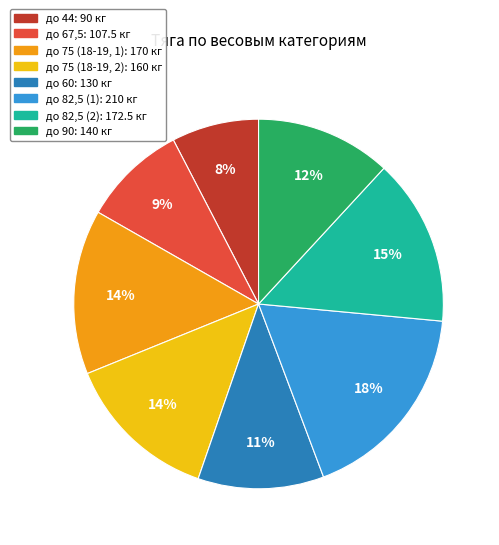

Combined, do до 82,5 (1) and до 44 account for over 50%?

No